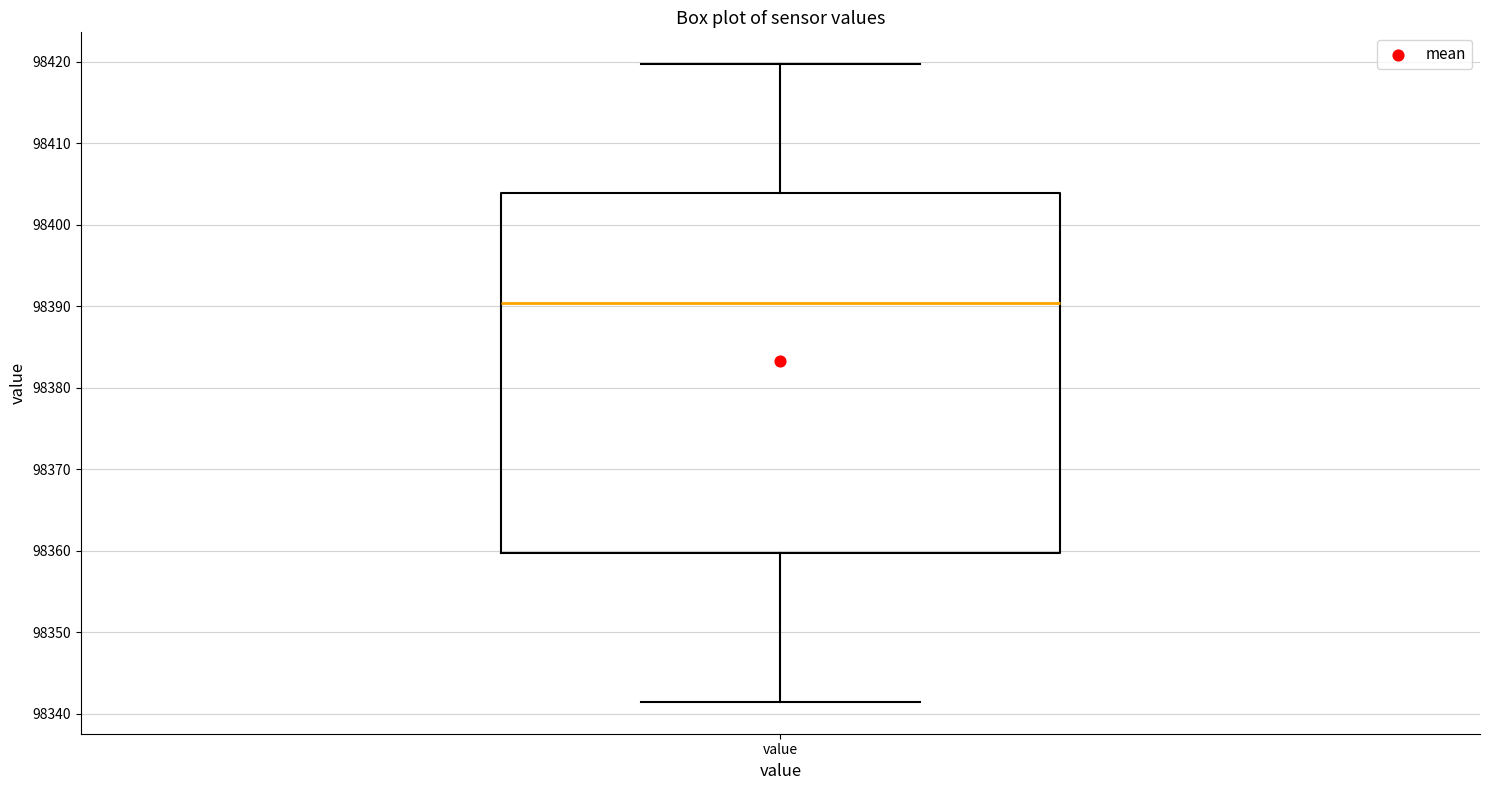

Where does the median line of the box for value sit on the y-axis? The values are not printed on the chart, so give them approximately, as read against the axis.

98390